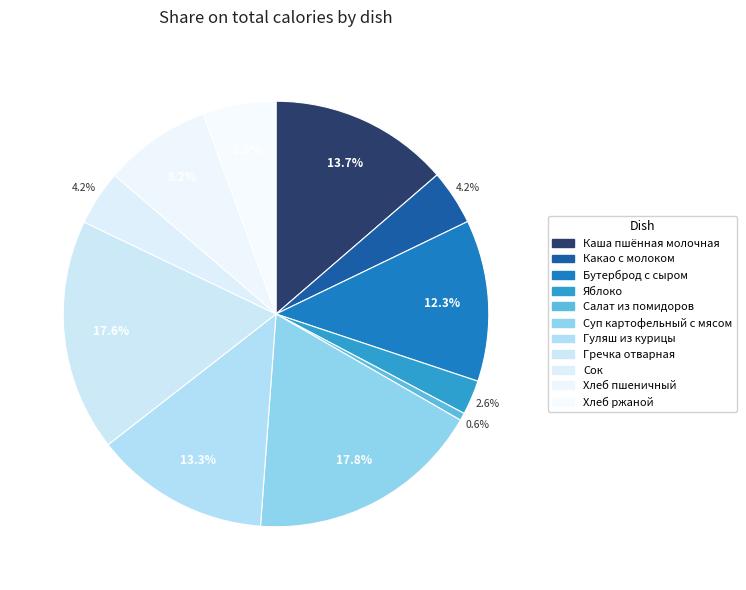

To the nearest percent, what is the difference between the Салат из помидоров and Суп картофельный с мясом slice percentages?

17%